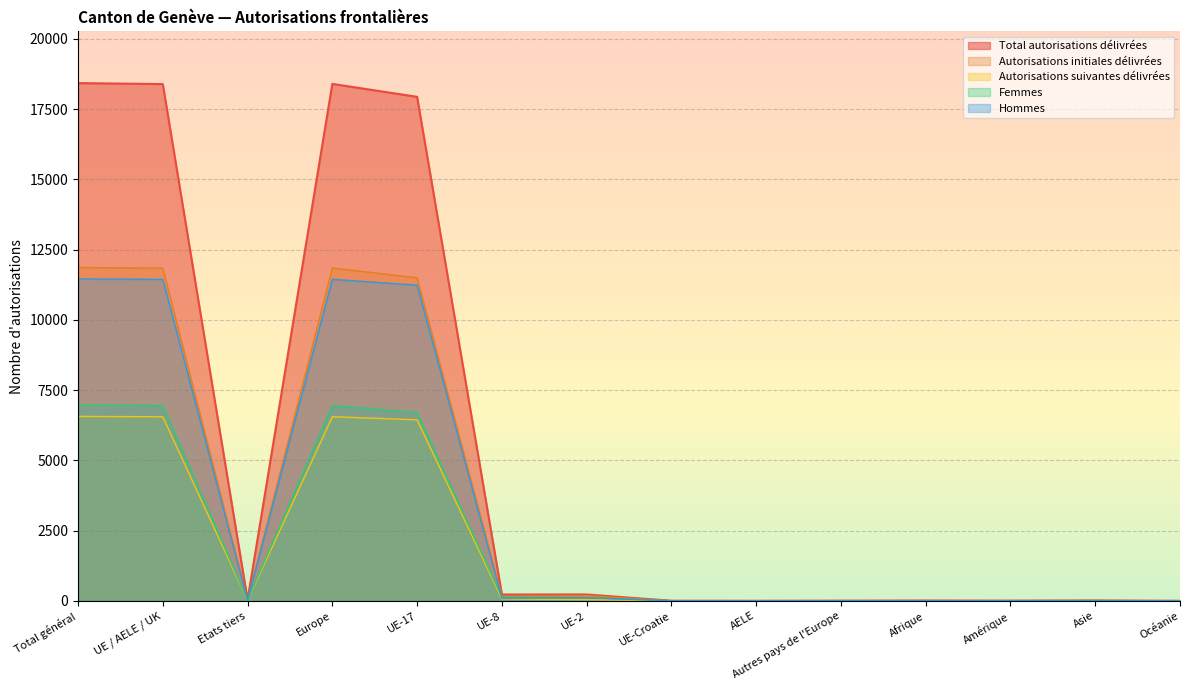

What position from the right is Asie?

2